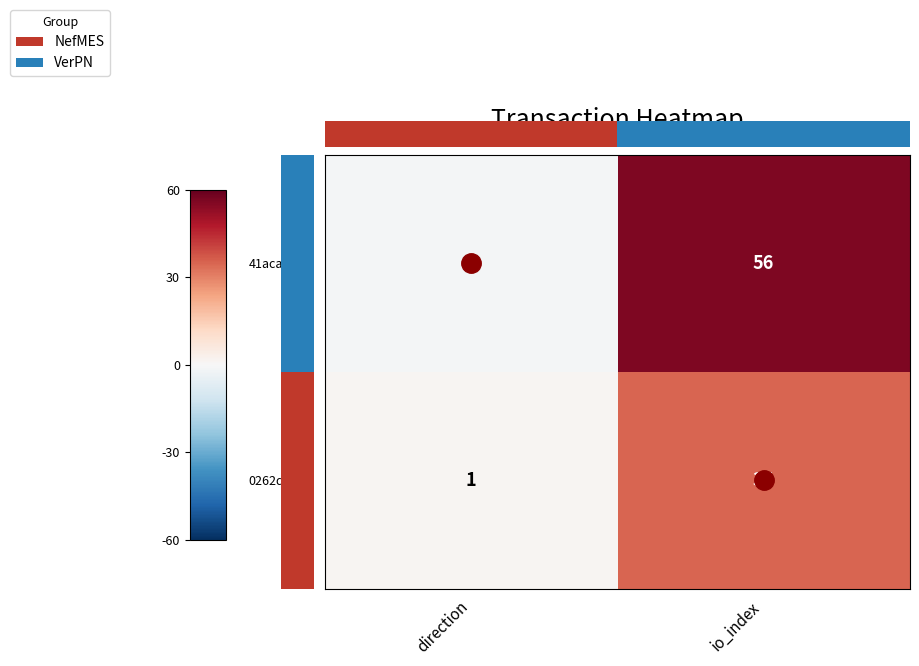

What is the difference between the 41acade8... values at direction and io_index?

57